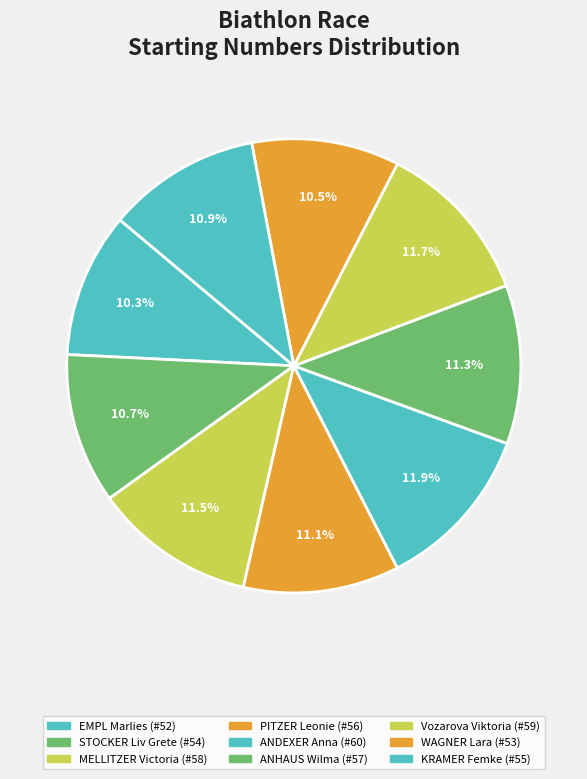

Which category has the smallest portion of the pie?

EMPL Marlies